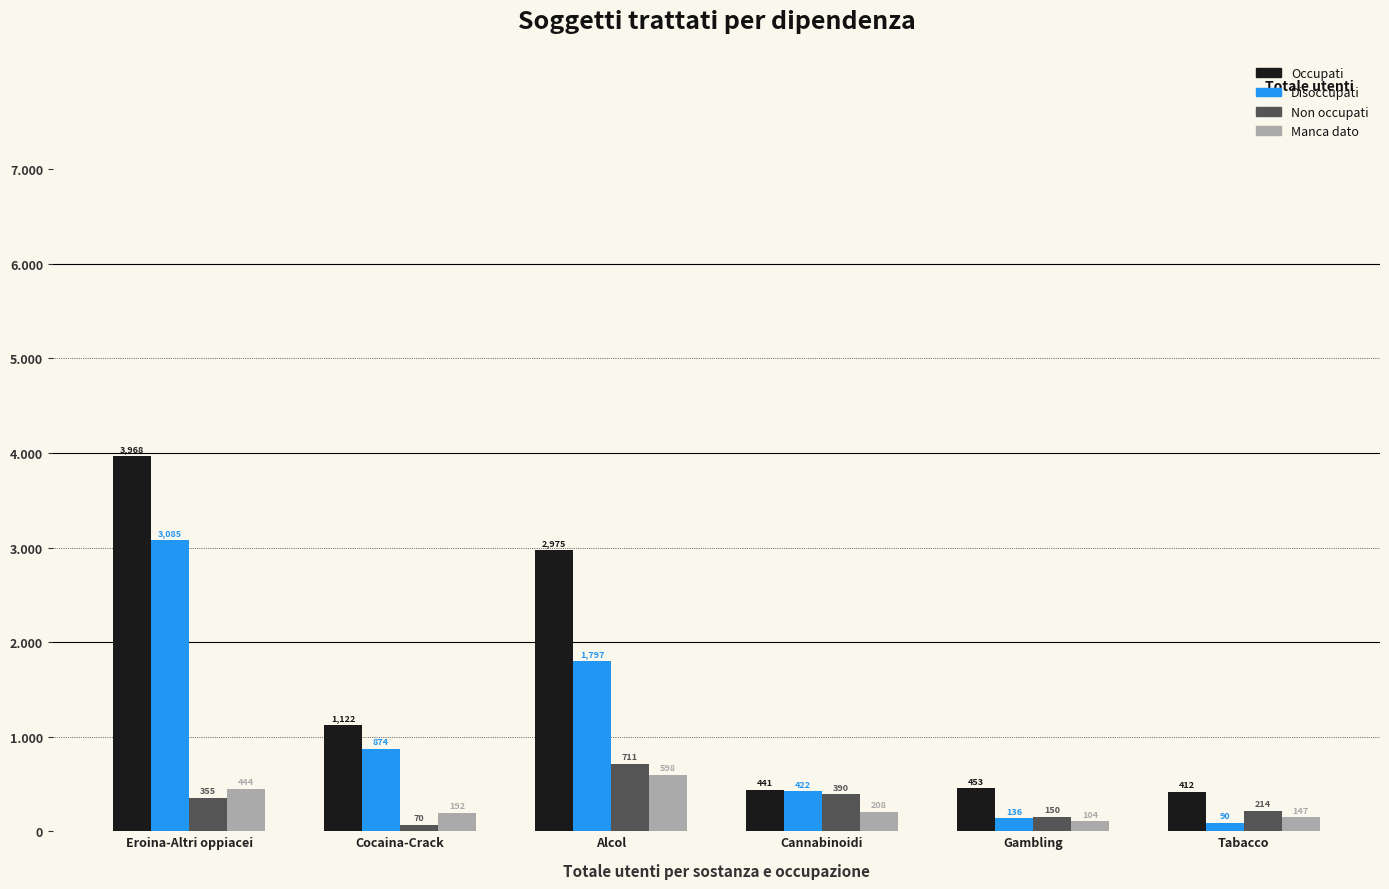

Between Alcol and Tabacco, which series saw the biggest shift?

Occupati